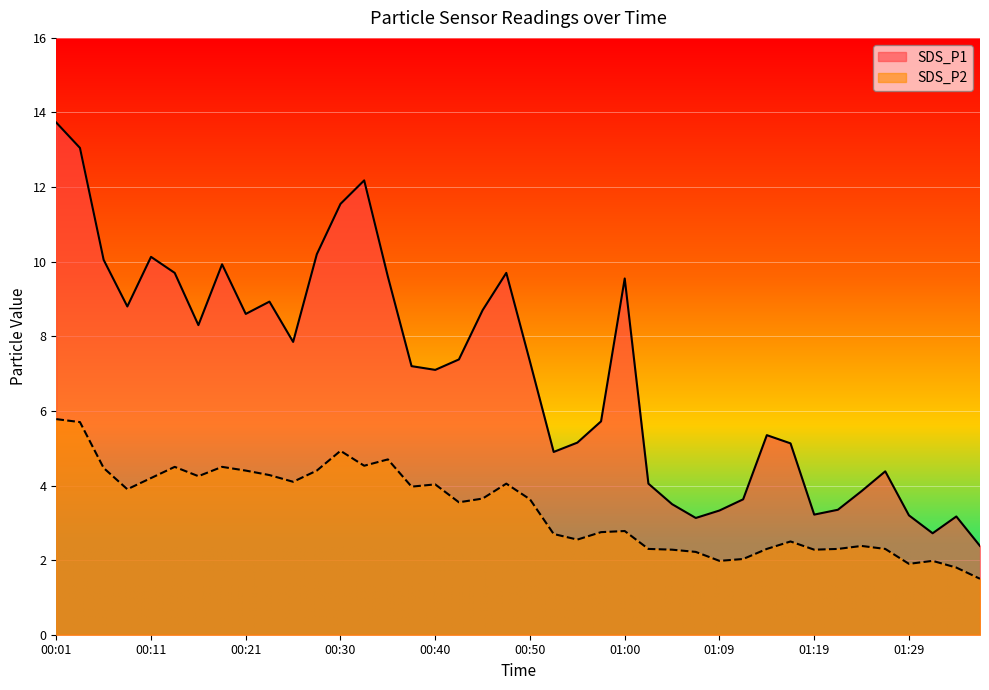

What is the label of the 18th point from the left?

00:43